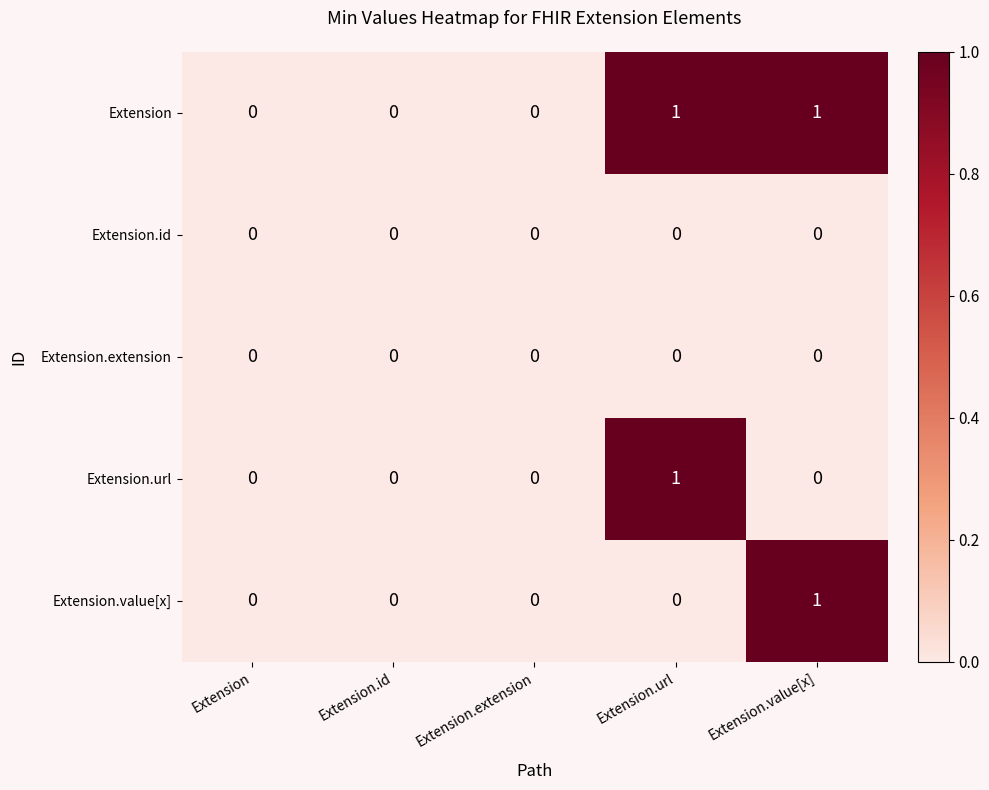

Reading left to right, transcribe all the data shown in this chart.

Extension: Extension=0	Extension.id=0	Extension.extension=0	Extension.url=1	Extension.value[x]=1
Extension.id: Extension=0	Extension.id=0	Extension.extension=0	Extension.url=0	Extension.value[x]=0
Extension.extension: Extension=0	Extension.id=0	Extension.extension=0	Extension.url=0	Extension.value[x]=0
Extension.url: Extension=0	Extension.id=0	Extension.extension=0	Extension.url=1	Extension.value[x]=0
Extension.value[x]: Extension=0	Extension.id=0	Extension.extension=0	Extension.url=0	Extension.value[x]=1